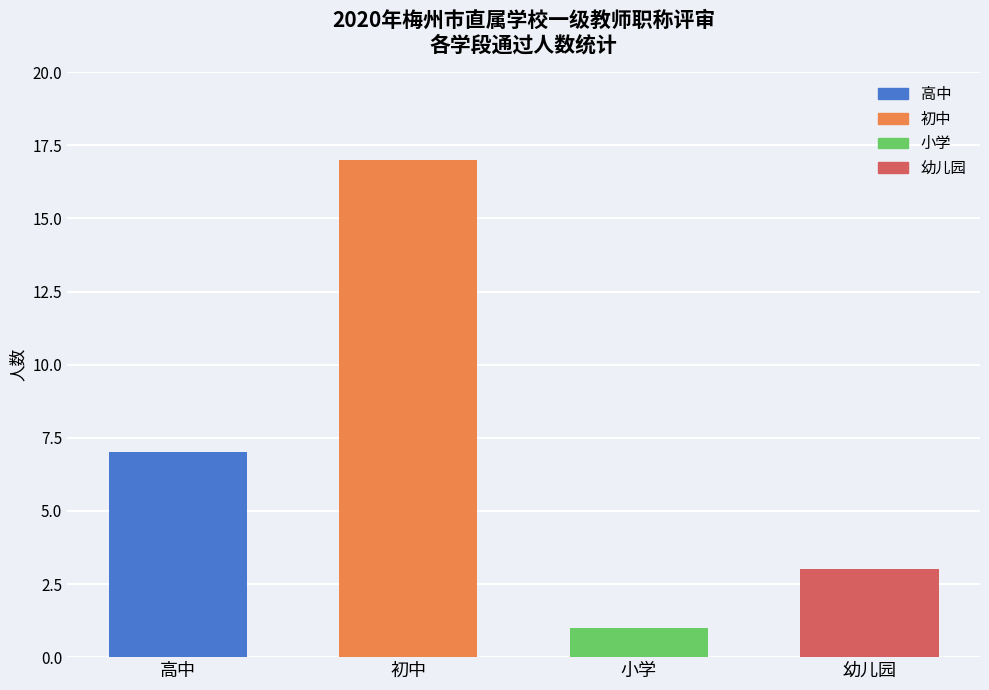

The value at 幼儿园 is 5. True or false?

False